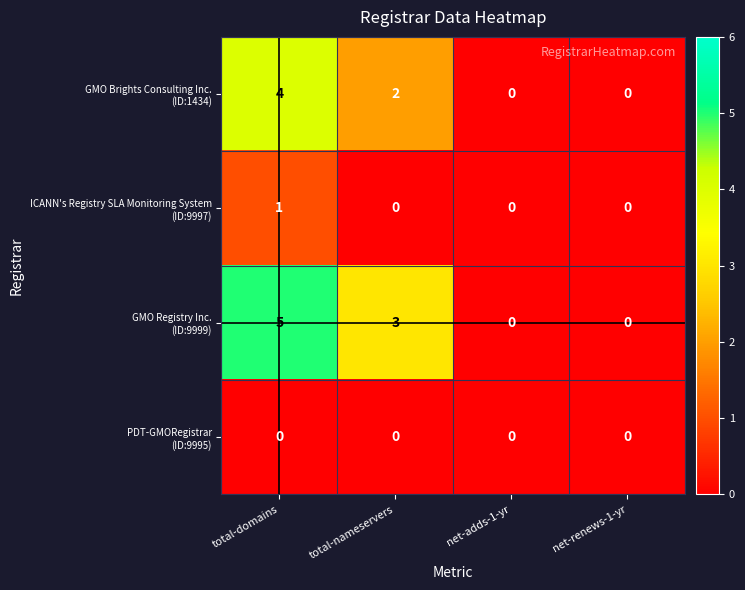

At which category is the sum across all series the highest?

total-domains